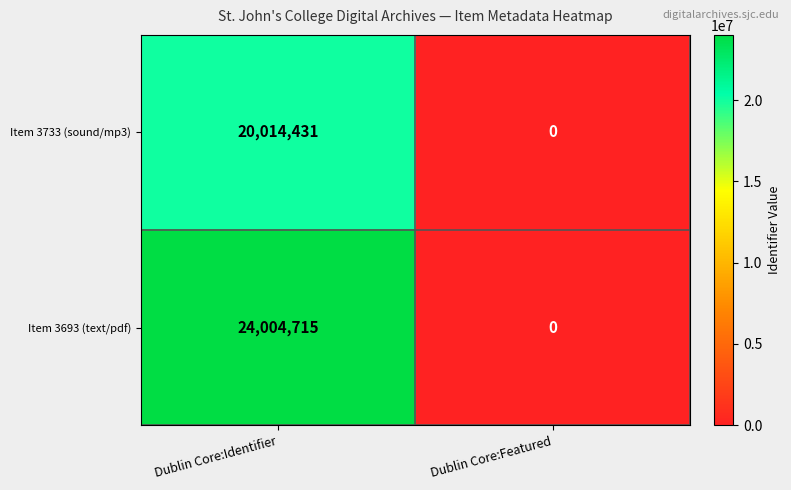

At how many categories does at least one series exceed 15919232?

1